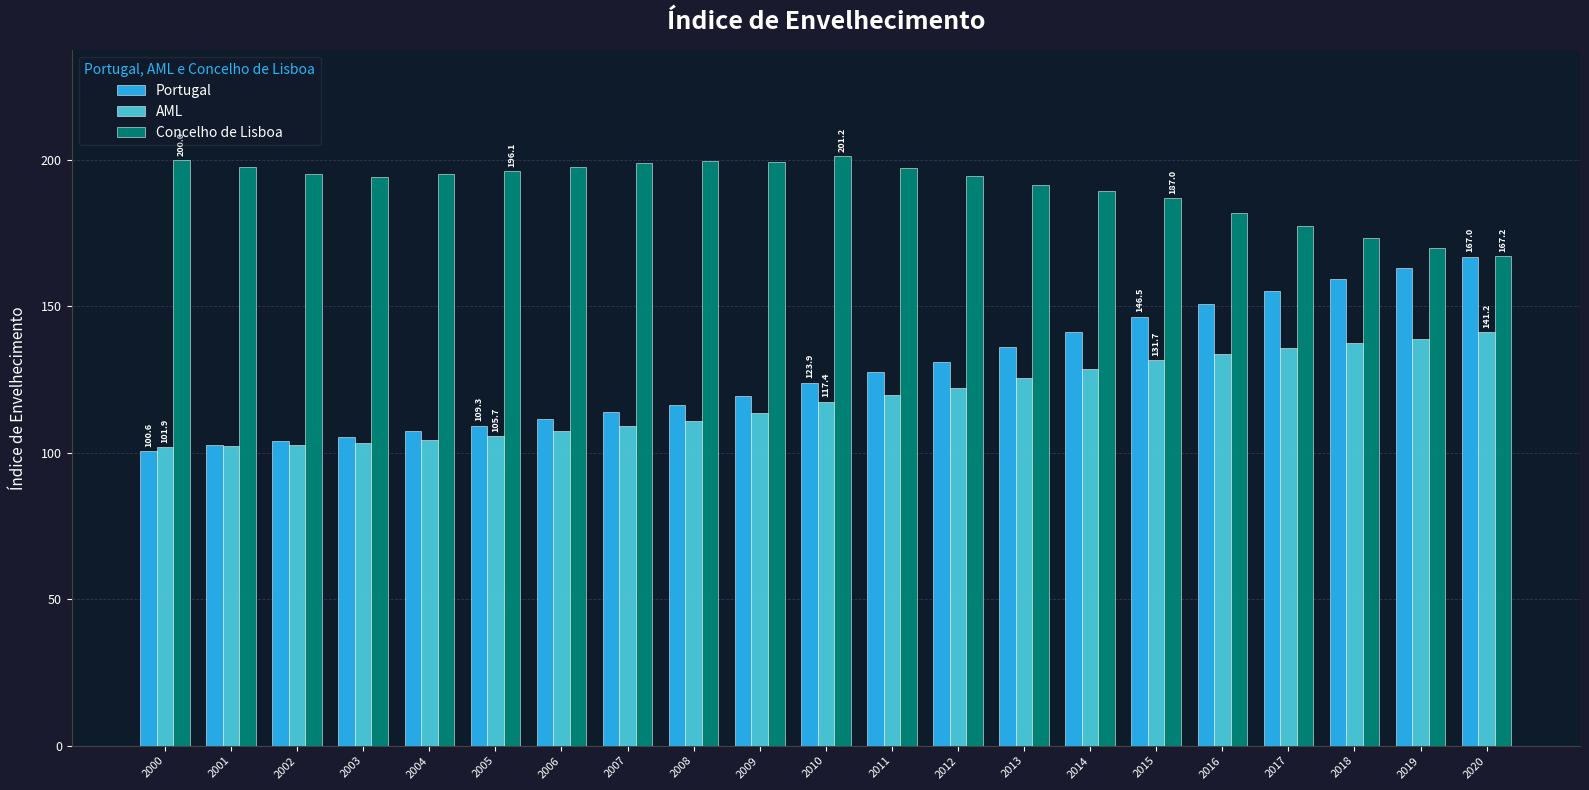

What is the maximum value for AML?

141.2